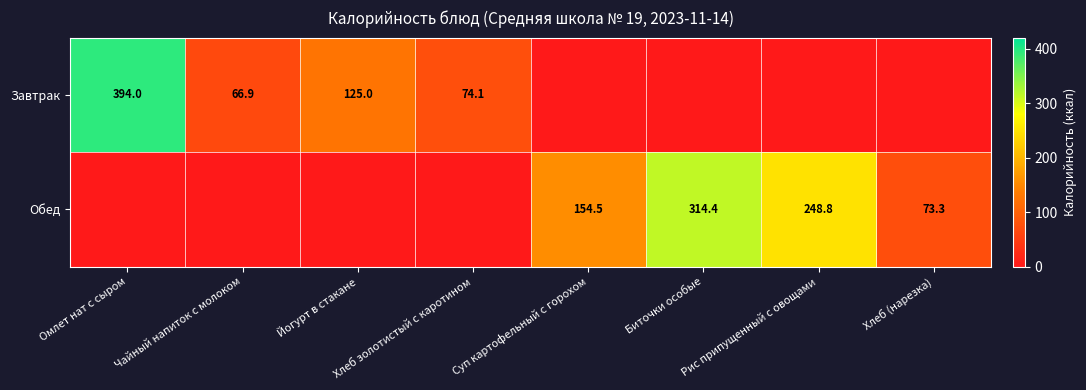

The Завтрак series shows 91.6 at Чайный напиток с молоком. True or false?

False